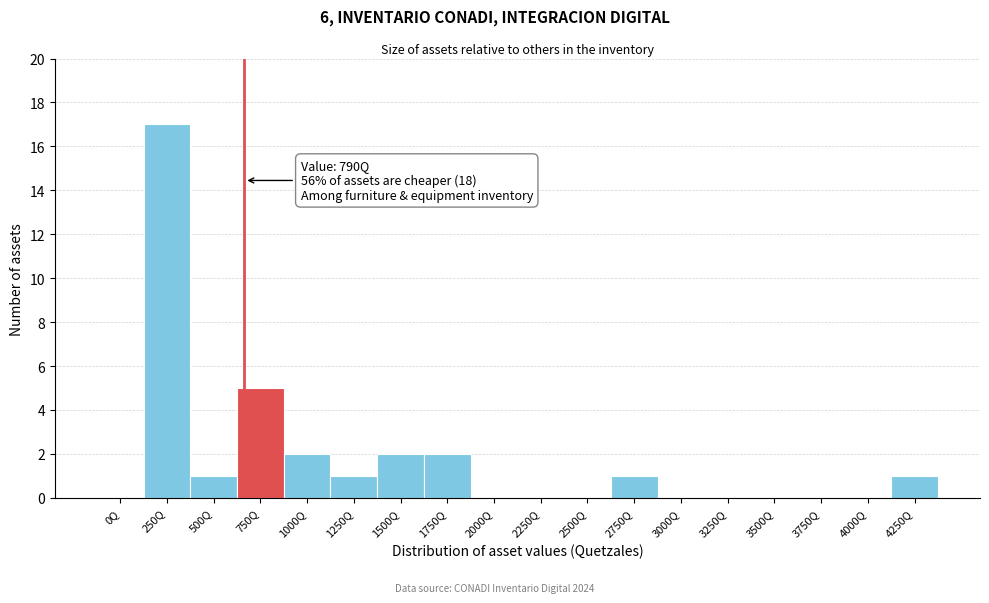

Reading right to left, list all the values displayed in this chart.

4250Q=1	4000Q=0	3750Q=0	3500Q=0	3250Q=0	3000Q=0	2750Q=1	2500Q=0	2250Q=0	2000Q=0	1750Q=2	1500Q=2	1250Q=1	1000Q=2	750Q=5	500Q=1	250Q=17	0Q=0